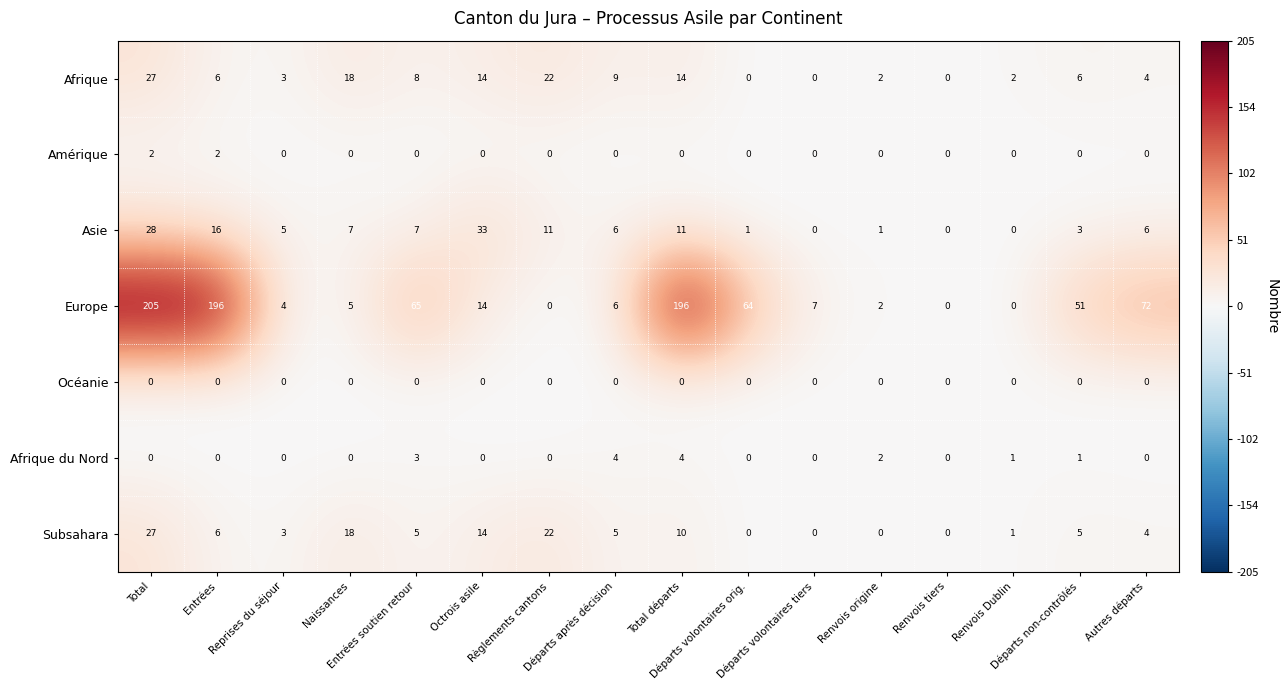

Count the number of categories in the chart.

16